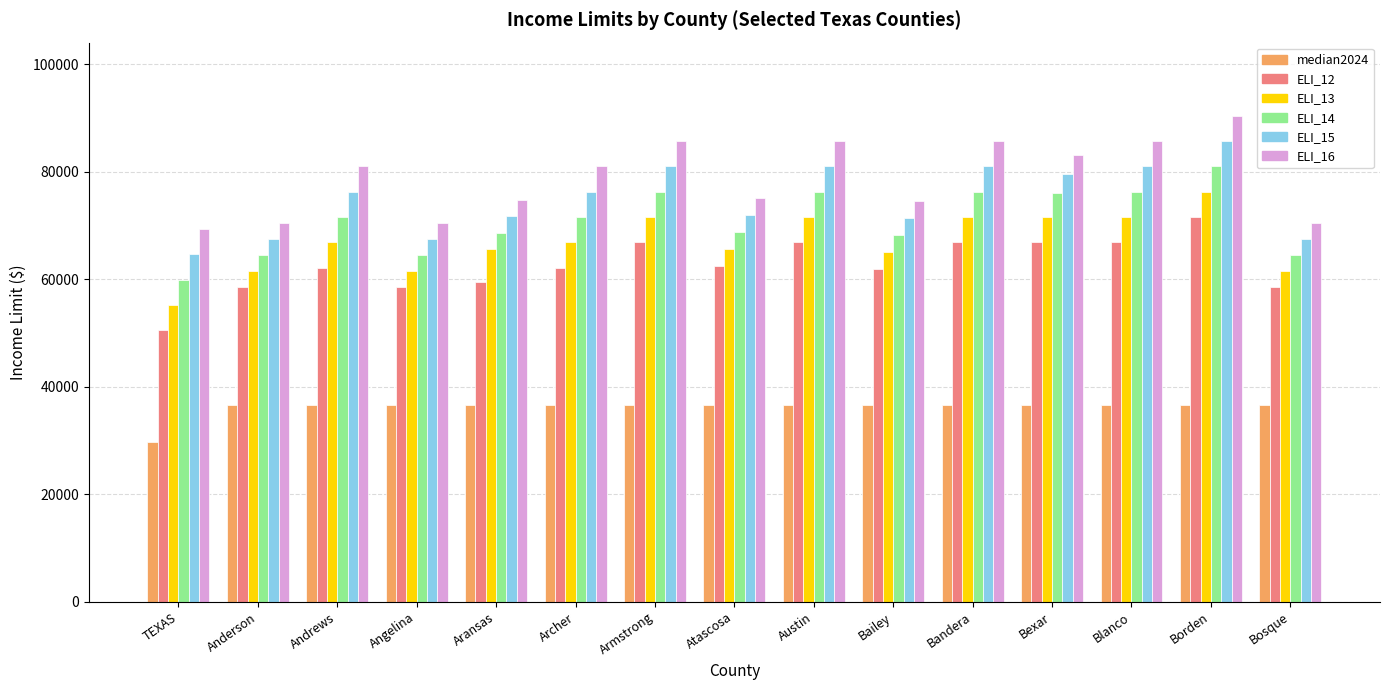

What is the label of the 10th bar from the right?

Archer